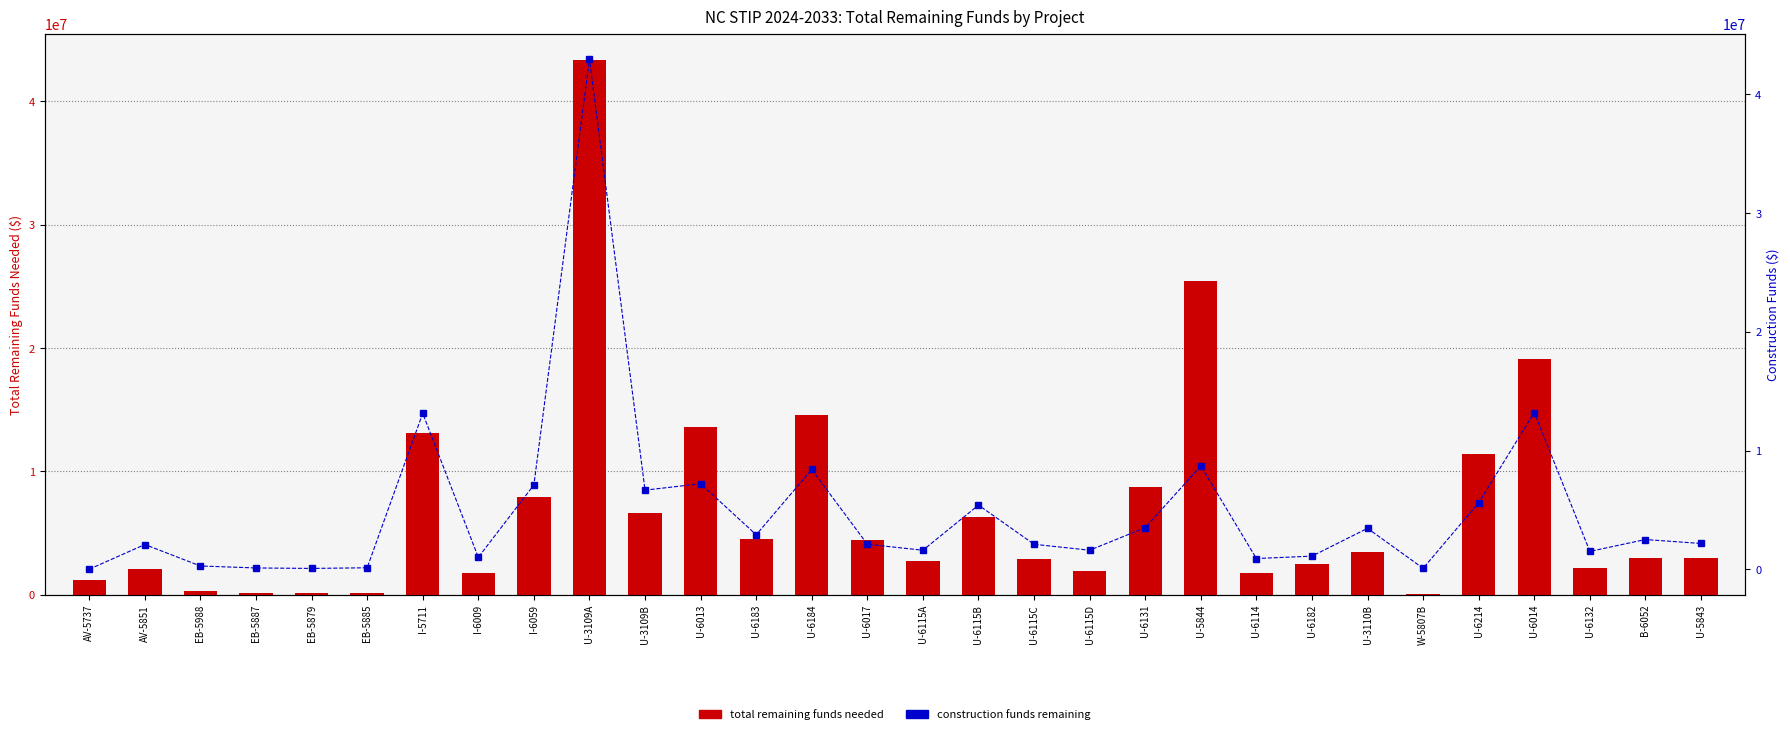

What is the label of the 9th bar from the left?

I-6059